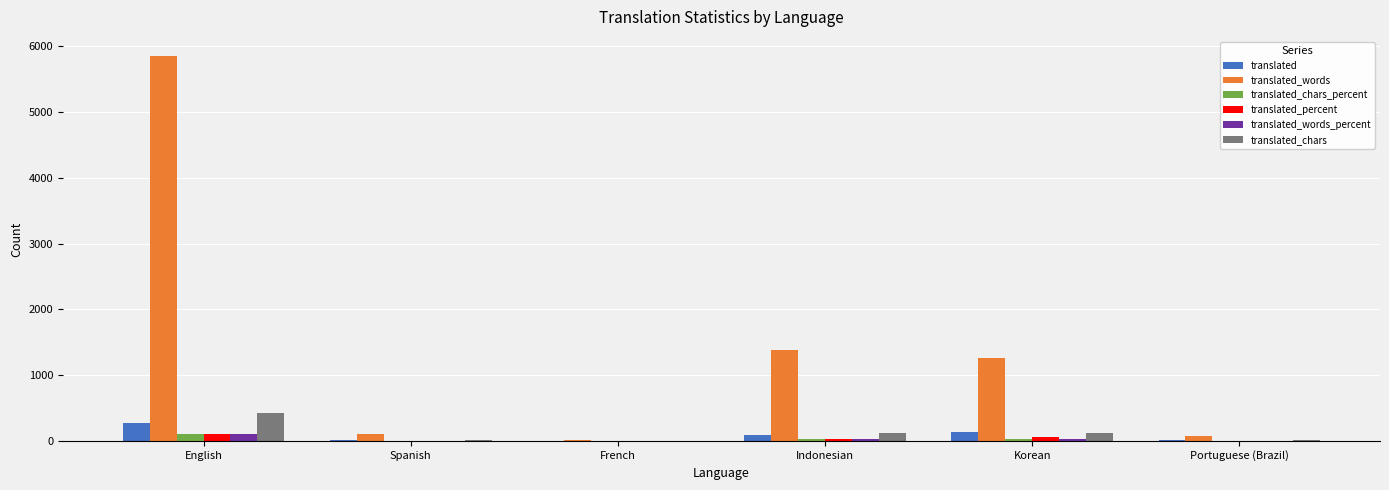

Which category has the highest value across all series?

English